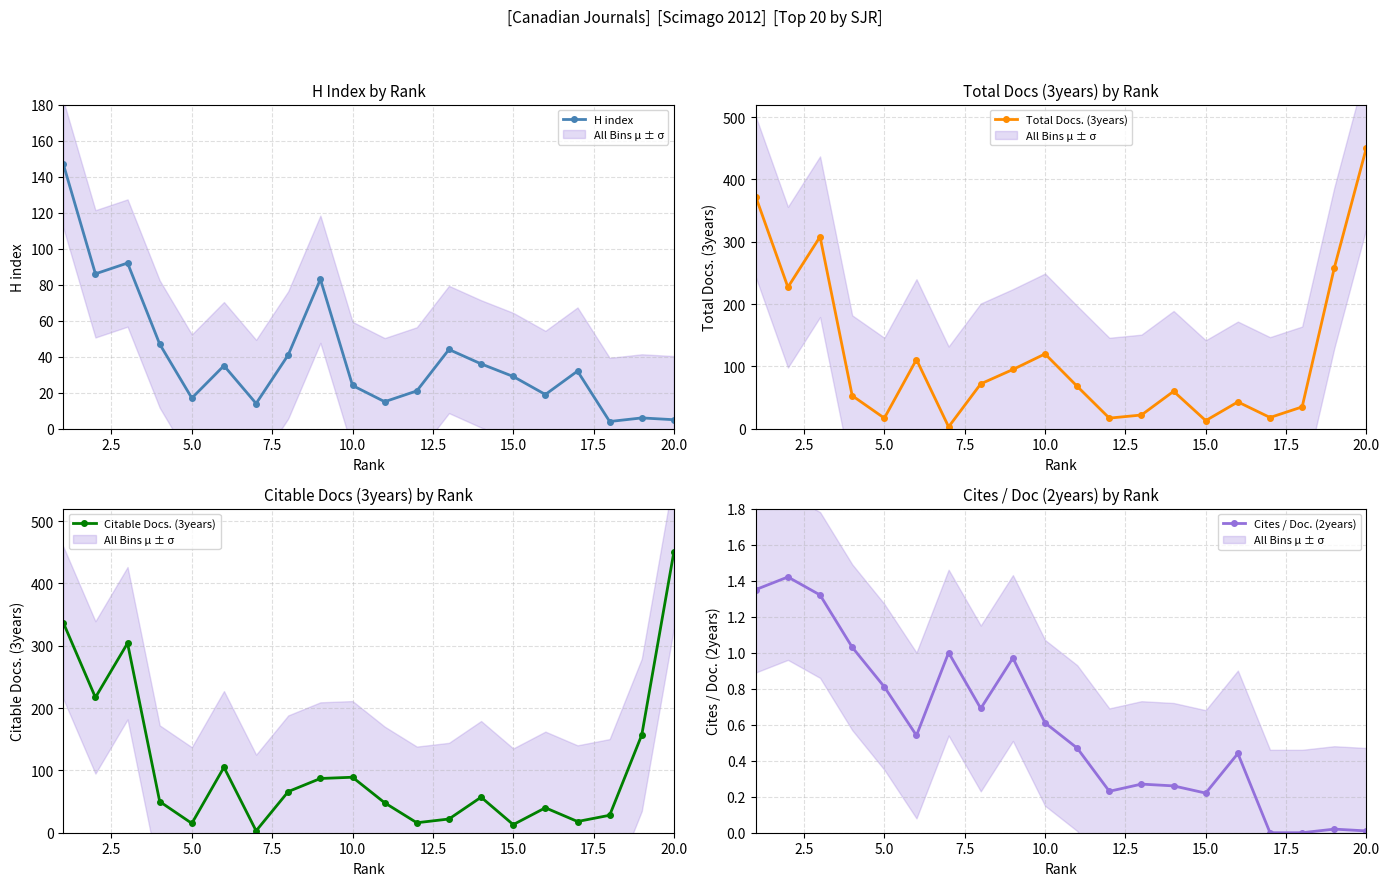

Reading left to right, extract all data points from this chart.

H index: 147.0	86.0	92.0	47.0	17.0	35.0	14.0	41.0	83.0	24.0	15.0	21.0	44.0	36.0	29.0	19.0	32.0	4.0	6.0	5.0
Total Docs. (3years): 372.0	227.0	308.0	53.0	17.0	111.0	3.0	72.0	95.0	120.0	68.0	17.0	22.0	60.0	13.0	43.0	18.0	35.0	258.0	451.0
Citable Docs. (3years): 337.0	217.0	304.0	50.0	15.0	105.0	3.0	66.0	87.0	89.0	48.0	16.0	22.0	57.0	13.0	40.0	18.0	28.0	157.0	451.0
Cites / Doc. (2years): 1.4	1.4	1.3	1.0	0.8	0.5	1.0	0.7	1.0	0.6	0.5	0.2	0.3	0.3	0.2	0.4	0.0	0.0	0.0	0.0